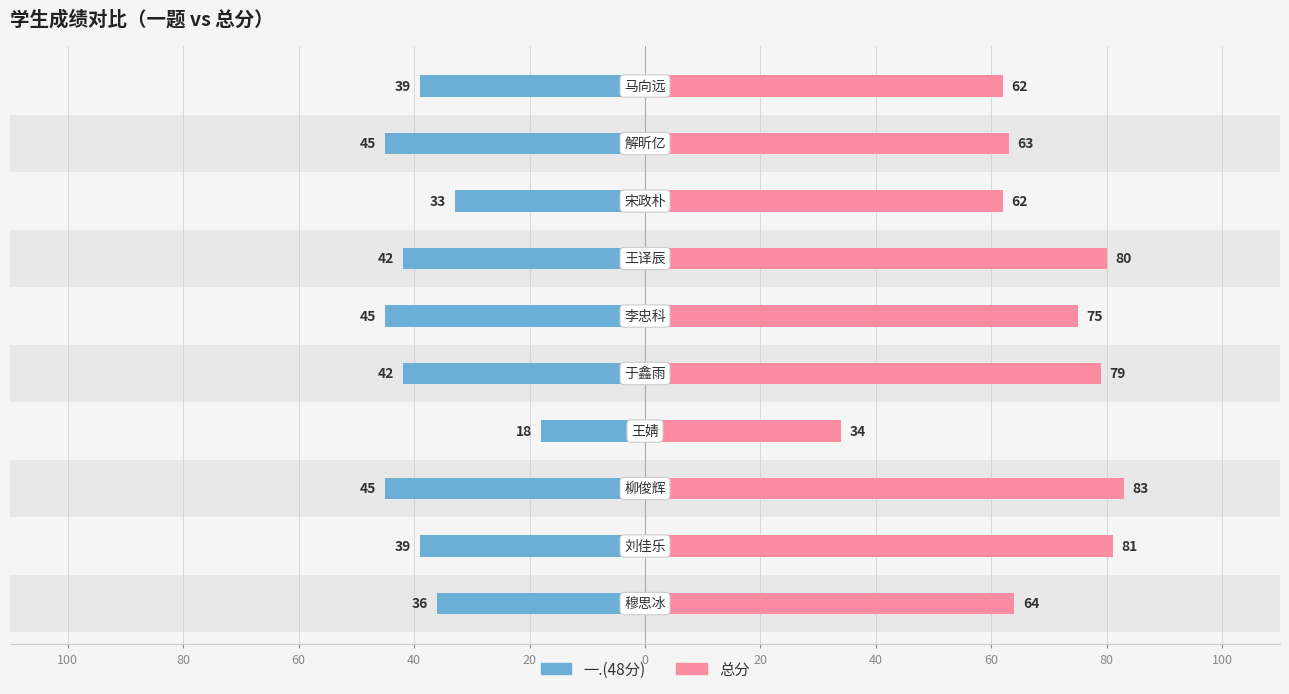

What is the maximum value for 总分?

83